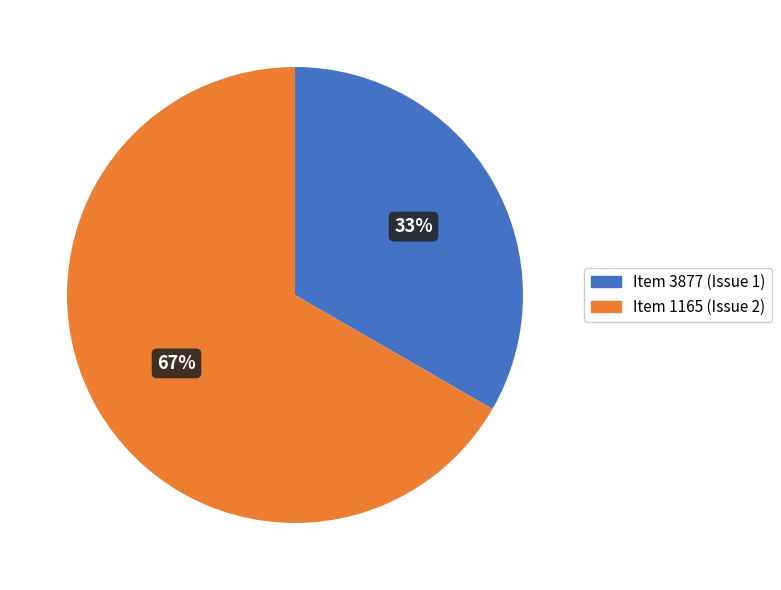

What percentage is the Item 1165 (Issue 2) slice, to the nearest percent?

67%